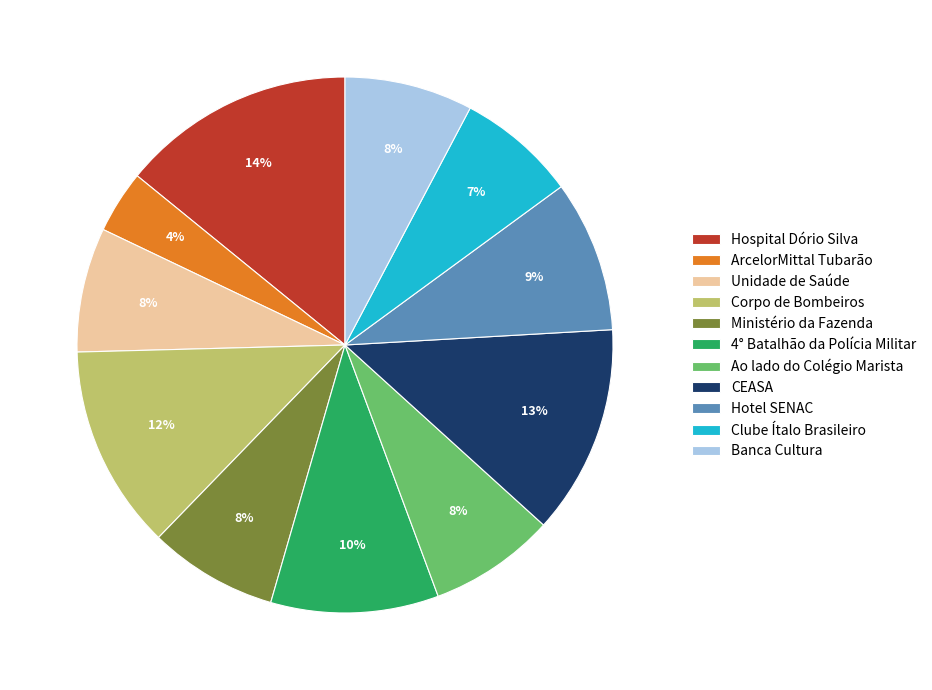

Does Corpo de Bombeiros represent more than half of the total?

No